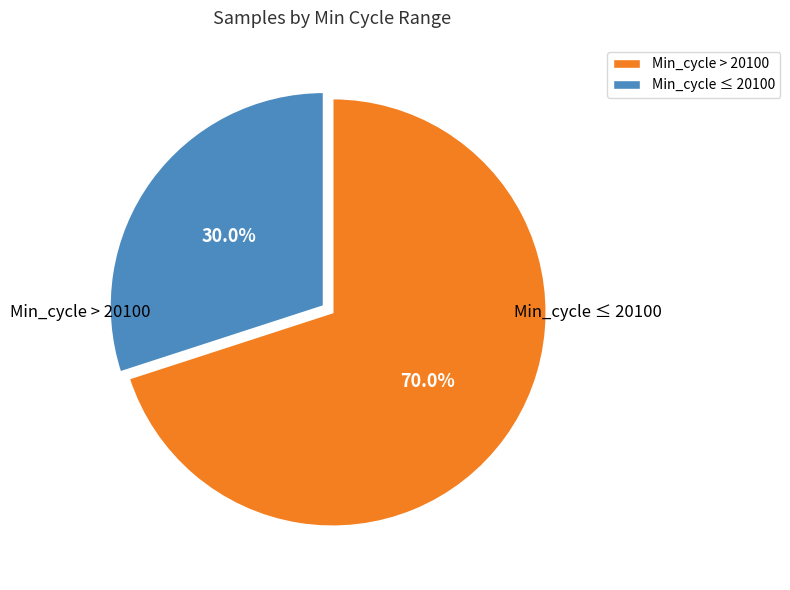

Is there a majority slice in this chart?

Yes